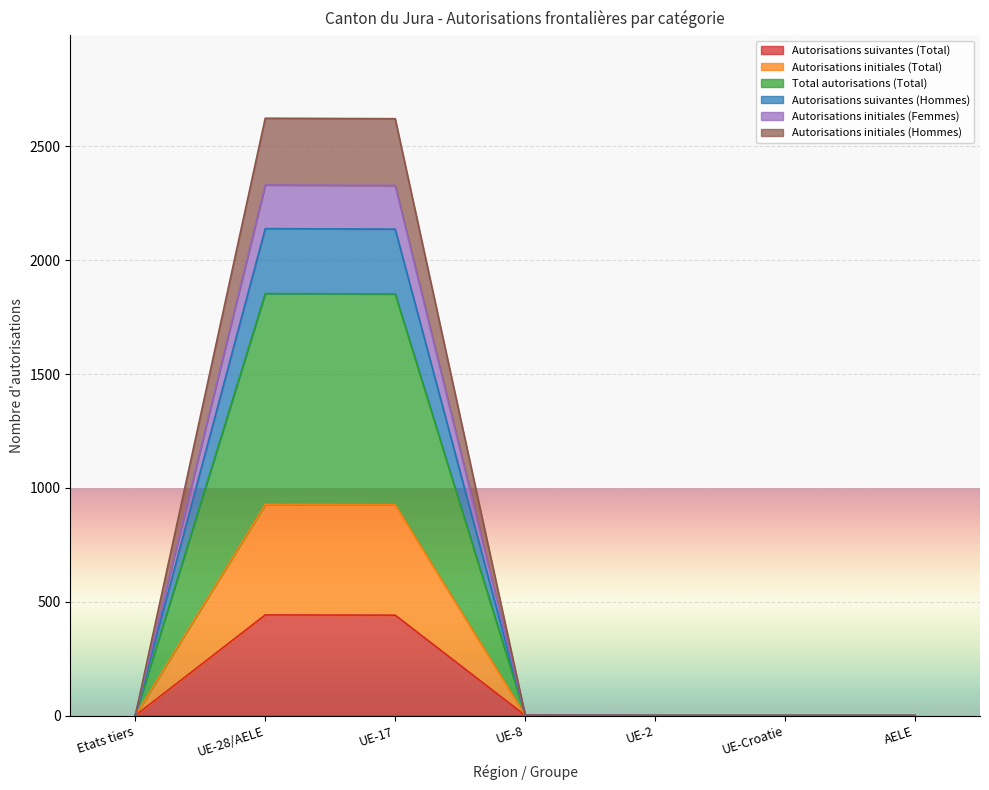

What is the highest value of the Autorisations suivantes (Total) series?

442